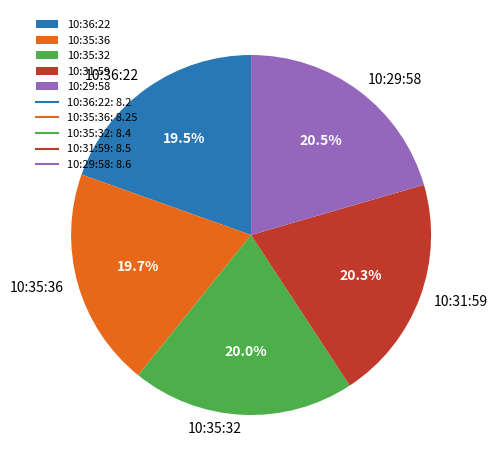

Approximately how many times larger is the value at 10:35:36 compared to 10:36:22?

1.0